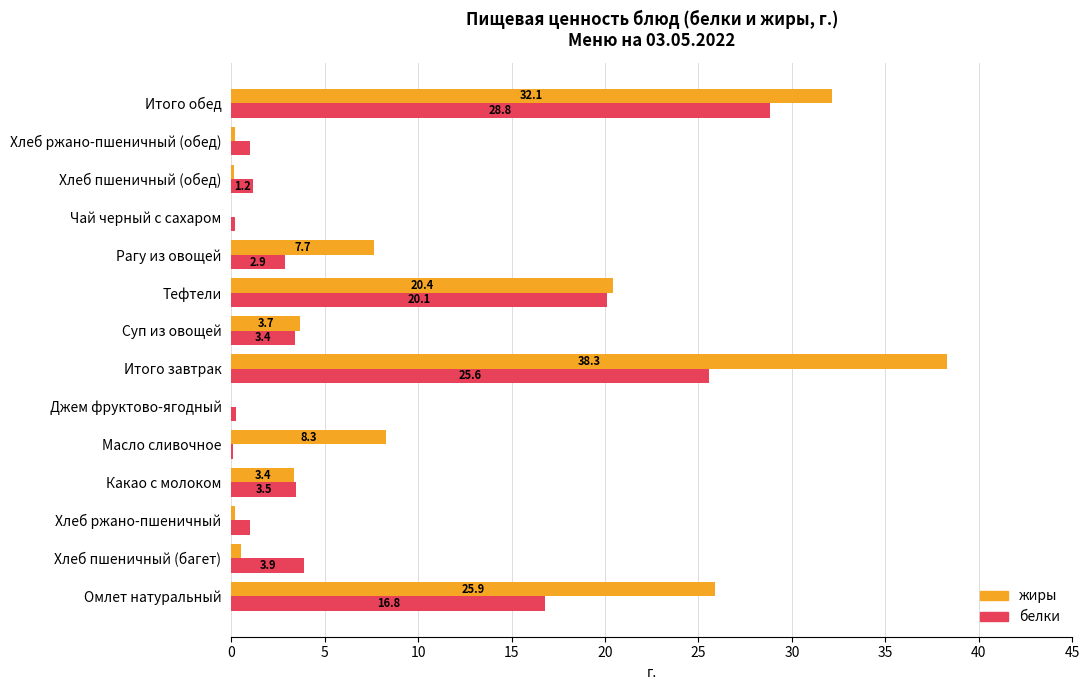

What is the maximum value for белки?

28.8